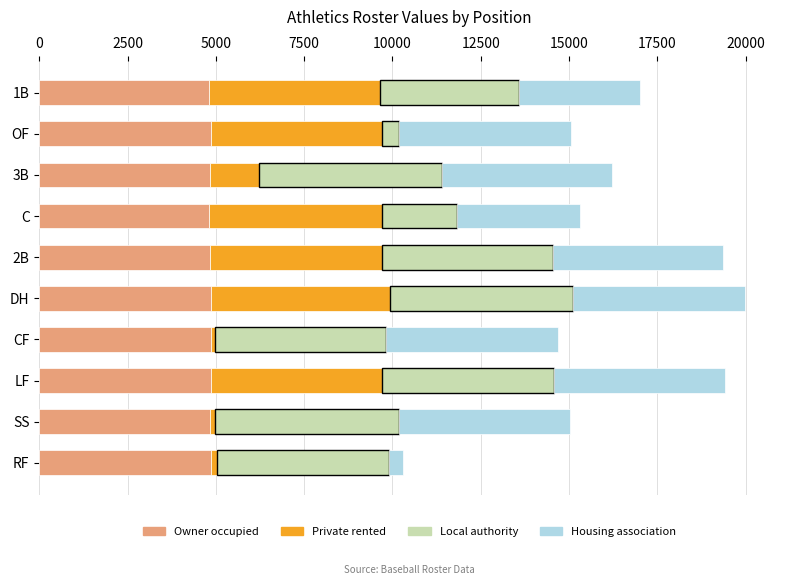

Is it true that Owner occupied equals 2367 at RF?

False